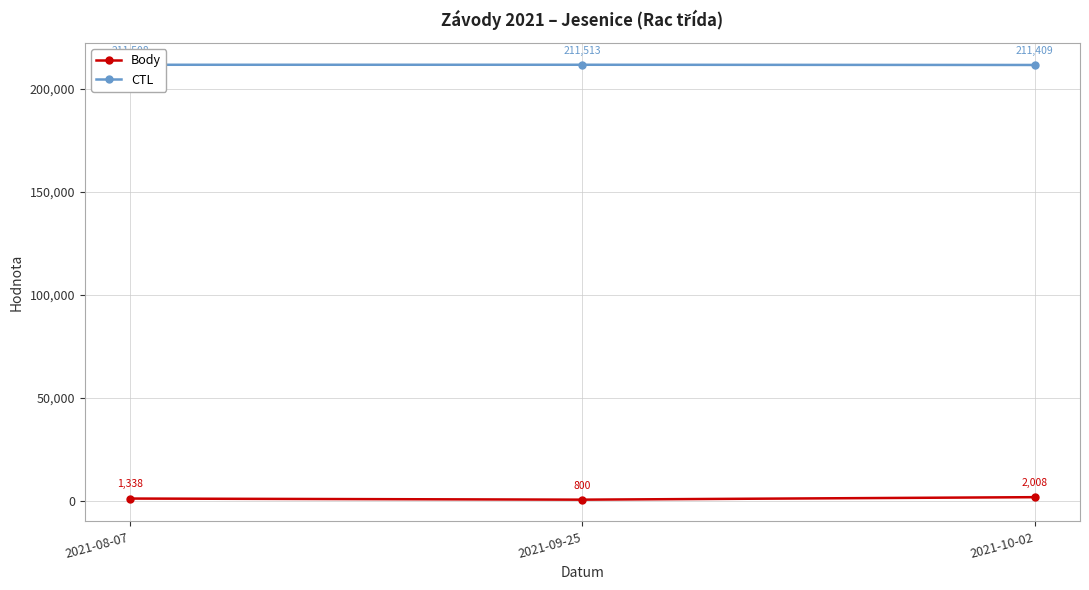

What is the label of the 1st point from the right?

2021-10-02